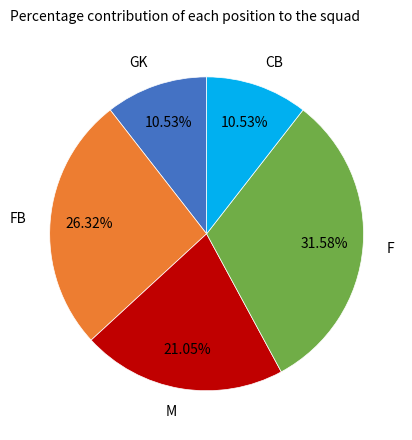

Is there a majority slice in this chart?

No